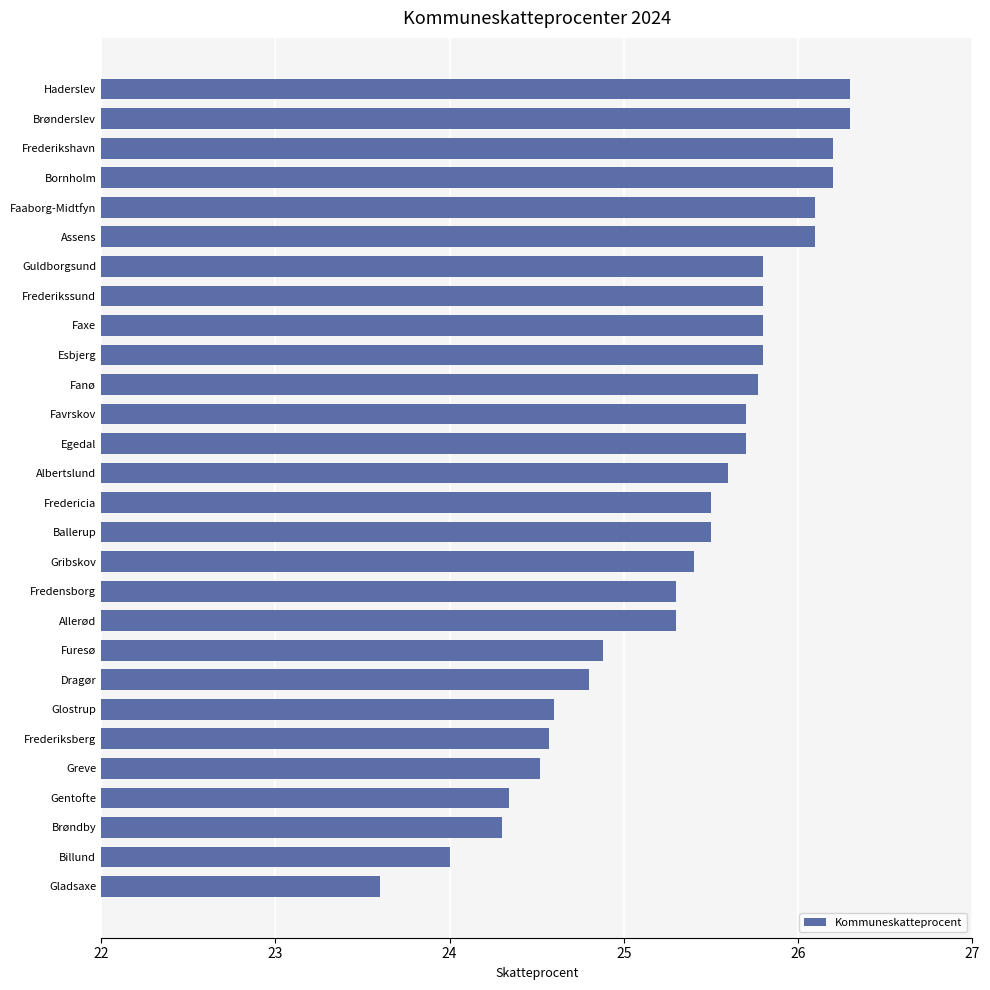

Which label corresponds to the smallest value in the chart?

Gladsaxe